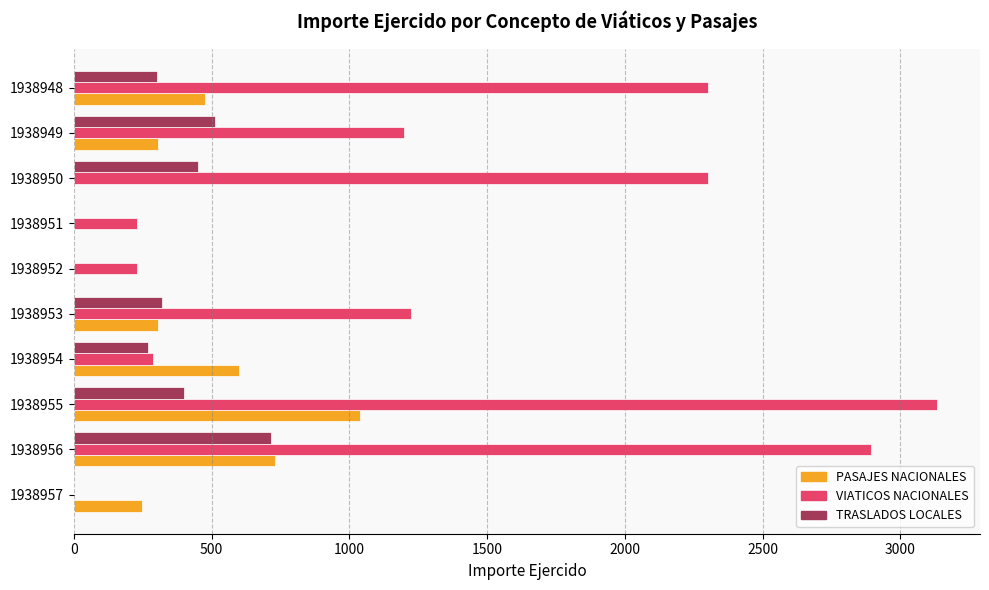

Between 1938957 and 1938950, which series saw the biggest shift?

VIATICOS NACIONALES